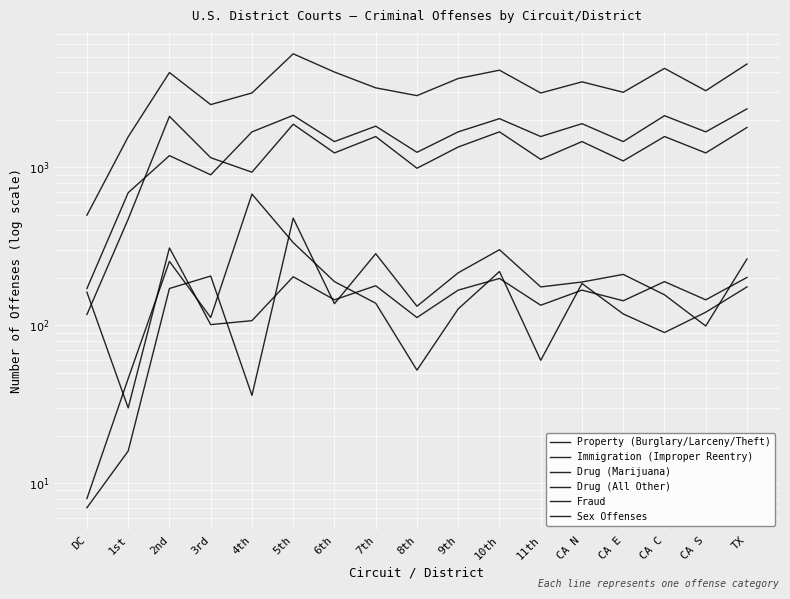

Reading left to right, extract all data points from this chart.

Property (Burglary/Larceny/Theft): 8	46	254	112	677	334	189	138	52	127	219	60	184	118	90	121	175
Immigration (Improper Reentry): 7	16	171	205	36	477	137	284	132	215	301	175	188	210	156	99	263
Drug (Marijuana): 498	1561	3982	2497	2958	5234	4012	3187	2845	3652	4123	2956	3478	2987	4234	3056	4512
Drug (All Other): 171	691	1186	897	1677	2134	1456	1823	1245	1678	2034	1567	1890	1456	2123	1678	2345
Fraud: 117	470	2103	1151	932	1876	1234	1567	987	1345	1678	1123	1456	1098	1567	1234	1789
Sex Offenses: 162	30	309	101	107	203	145	178	112	167	198	134	167	143	189	145	201